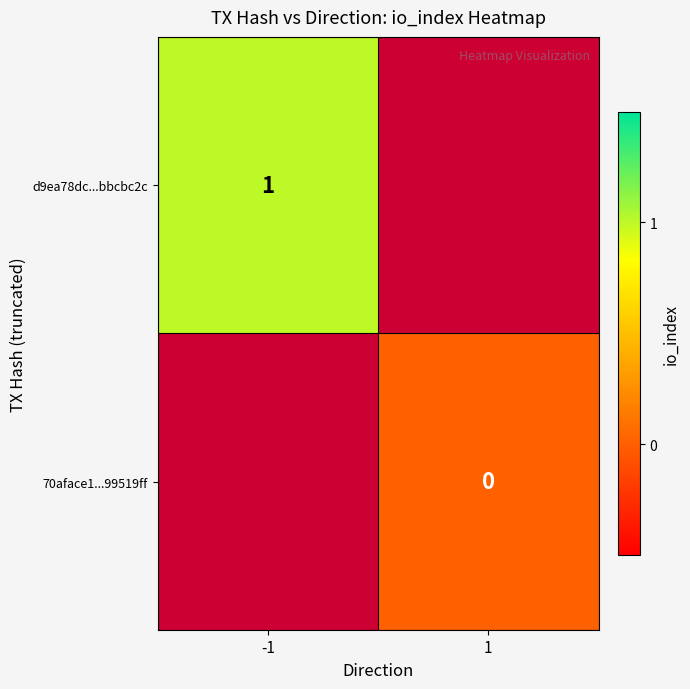

Is it true that d9ea78dc...bbcbc2c equals 2 at -1?

False